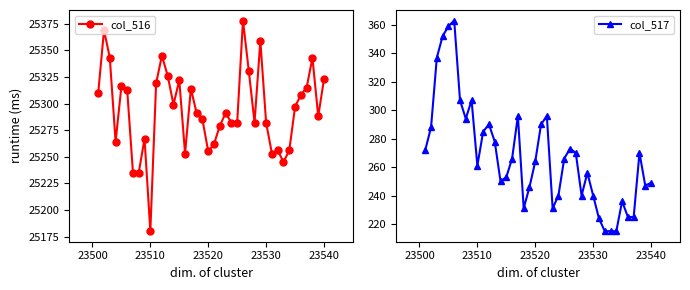

How many data points in col_516 are above 25291?

19